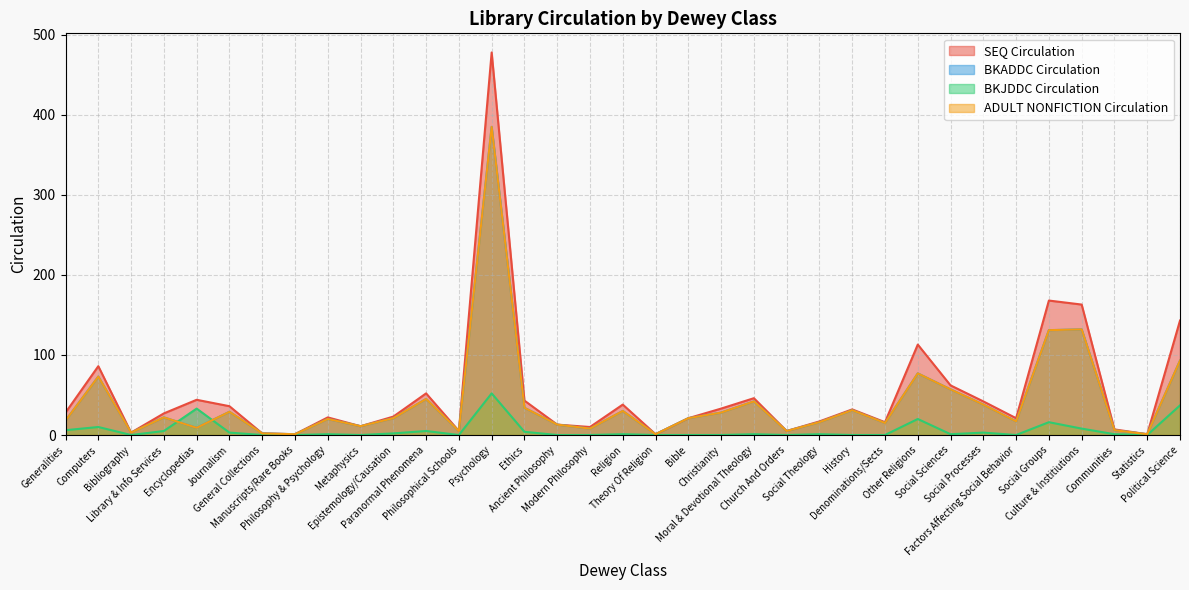

Reading left to right, list all the values displayed in this chart.

SEQ Circulation: 28	86	3	27	44	36	2	1	22	11	23	52	5	478	43	13	10	38	1	21	33	46	5	17	32	16	113	62	42	21	168	163	7	1	143
BKADDC Circulation: 18	73	3	22	9	29	2	1	20	11	21	45	5	385	34	13	8	30	1	21	28	42	5	16	31	15	77	57	38	17	131	132	6	1	93
BKJDDC Circulation: 6	10	0	5	33	3	0	0	1	0	2	5	0	52	4	0	0	1	0	0	0	1	0	1	0	0	20	1	3	0	16	8	1	0	37
ADULT NONFICTION Circulation: 18	73	3	22	9	29	2	1	20	11	21	45	5	385	34	13	8	30	1	21	28	42	5	16	31	15	77	57	38	17	131	132	6	1	93